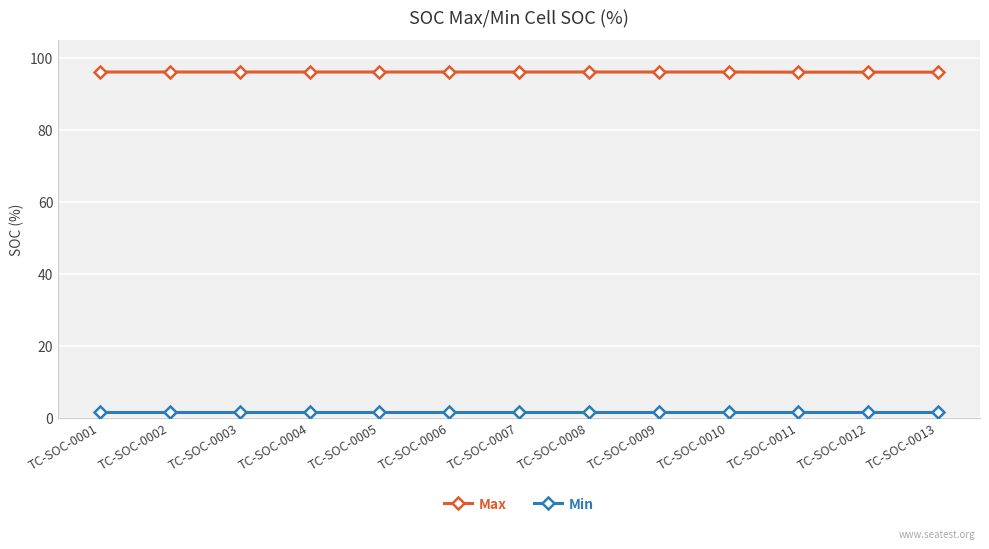

What is the highest value of the Max series?

96.2